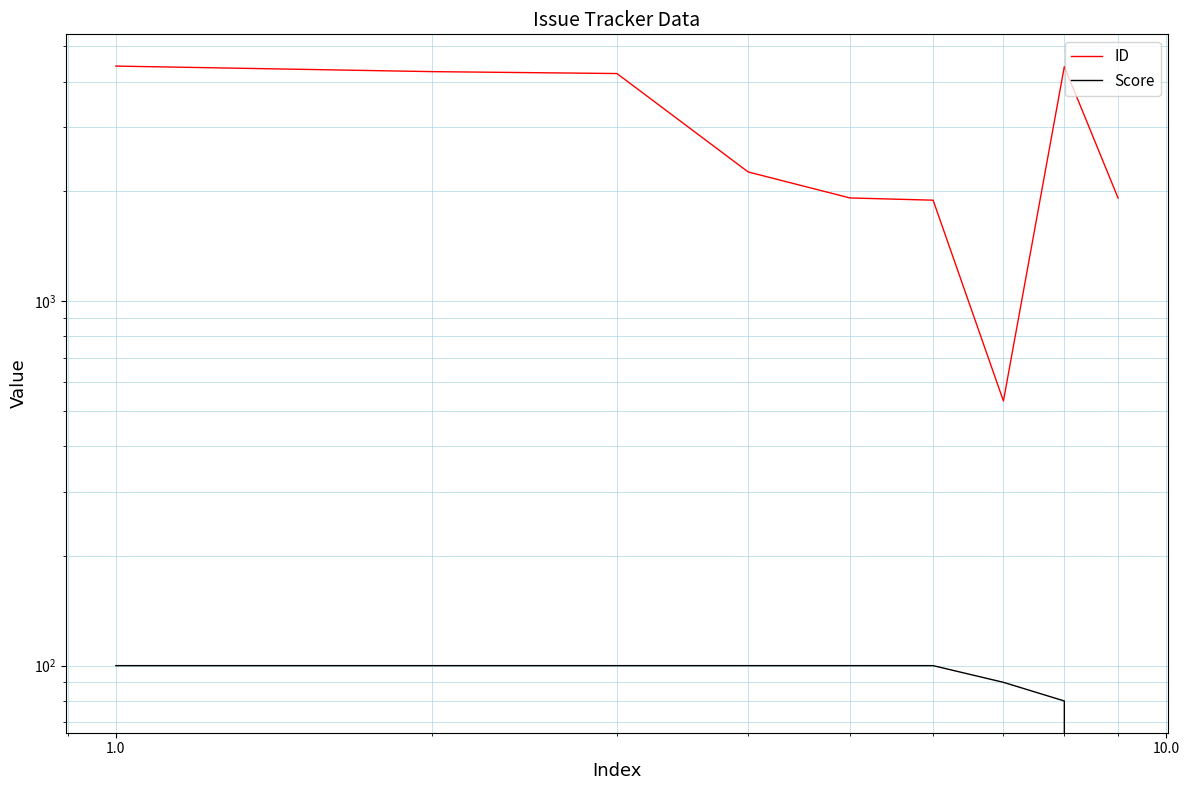

Is this an area chart (filled region under the line)?

No